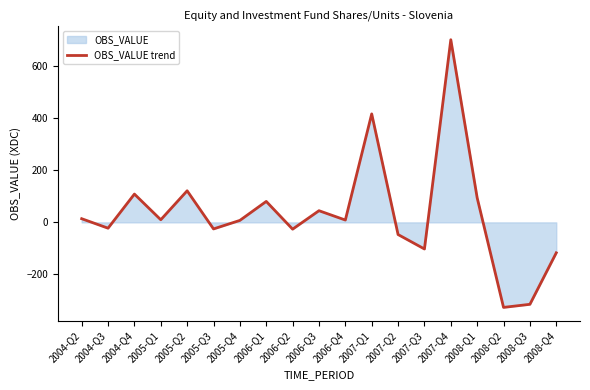

What is the smallest value displayed?

-326.5